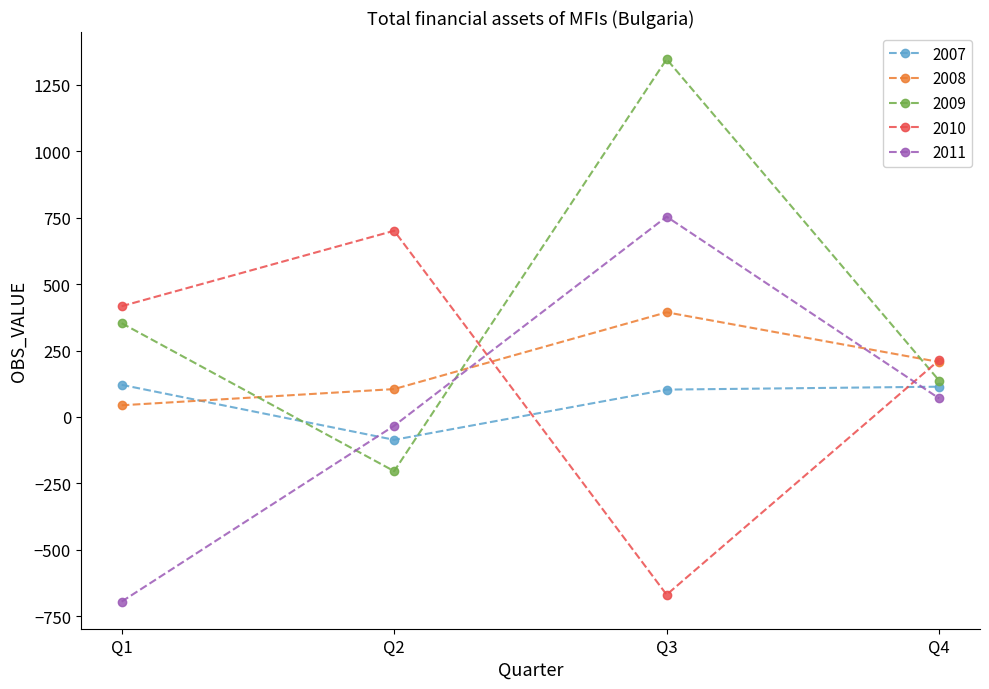

Rank the categories by 2009 value from lowest to highest.

Q2, Q4, Q1, Q3